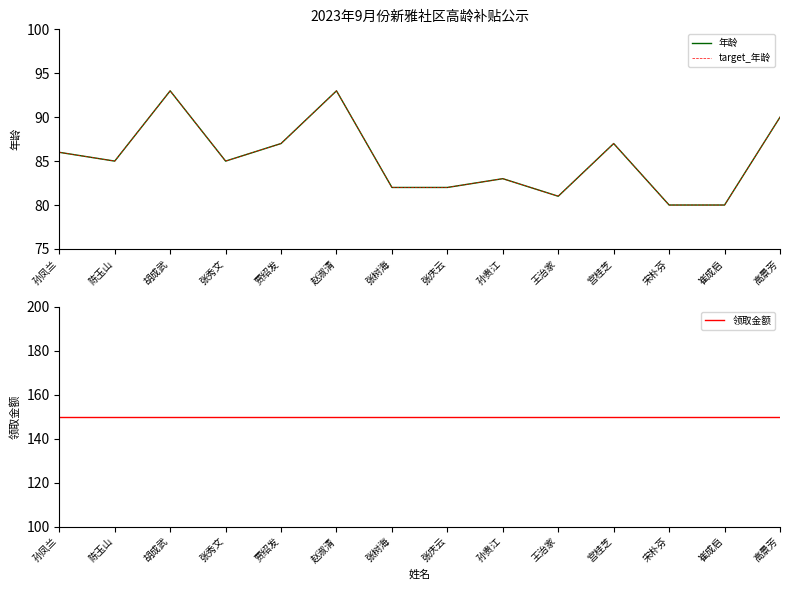

What is the label of the 4th point from the left?

张秀文